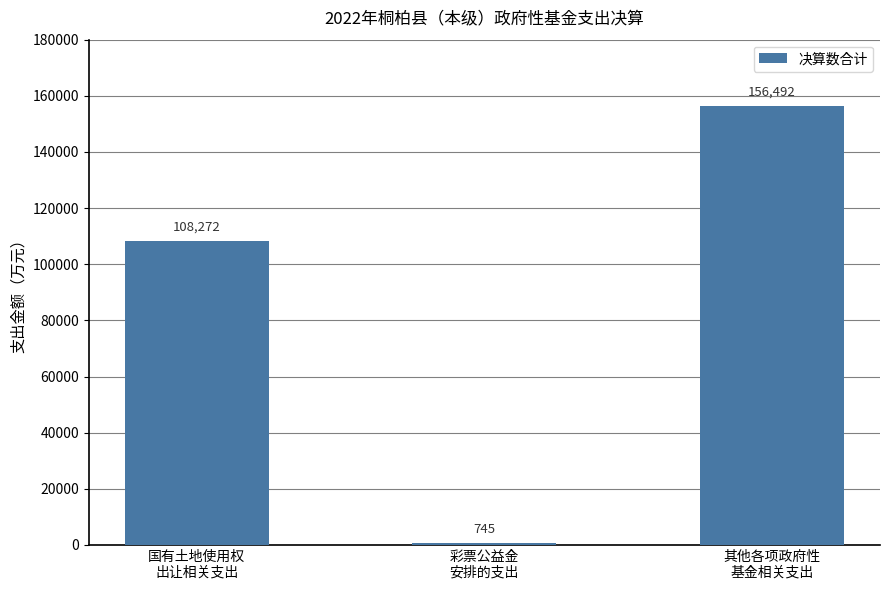

What is the label of the 2nd bar from the right?

彩票公益金
安排的支出